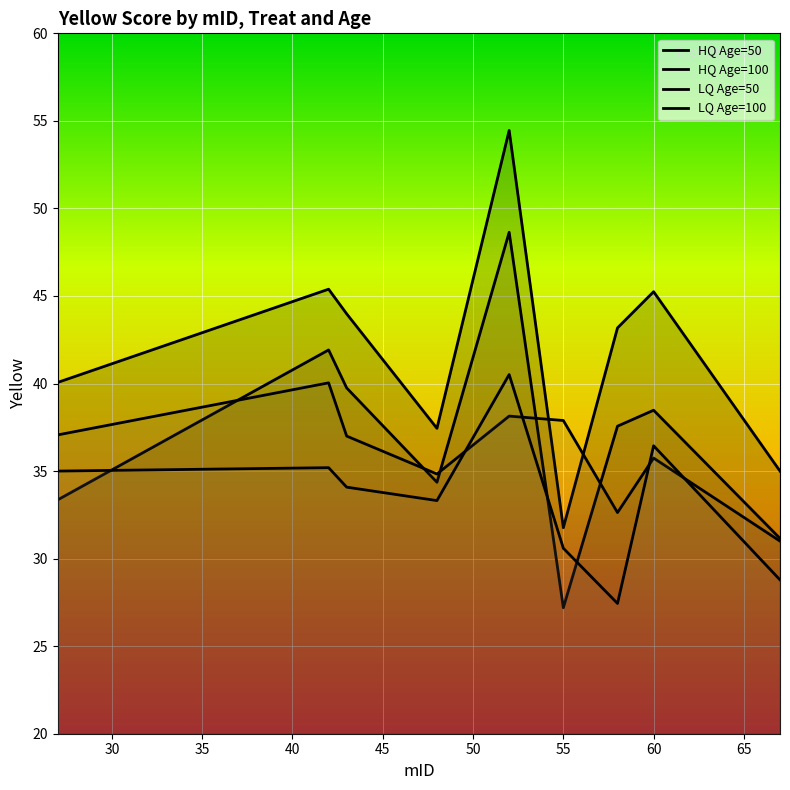

What is the value of the HQ Age=50 point at the 1st from the left?

40.1